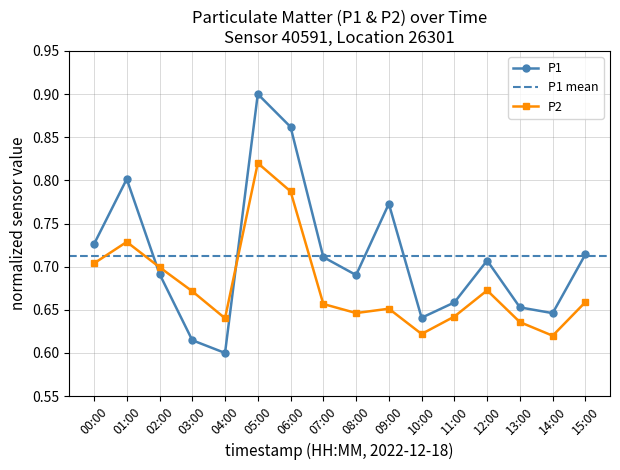

Which category has the lowest value in the P2 series?

14:00